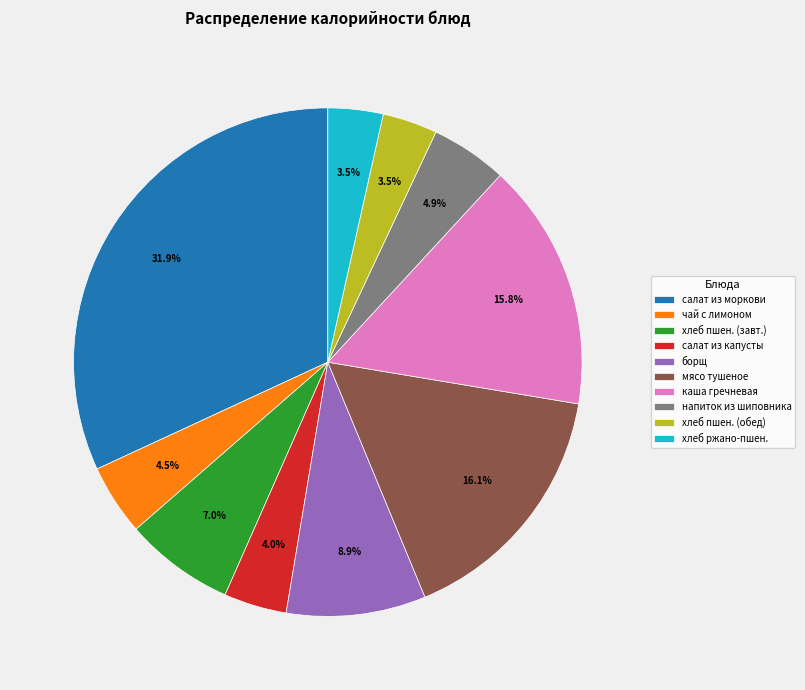

Combined, what portion of the pie is хлеб ржано-пшен. and каша гречневая?

19.3%